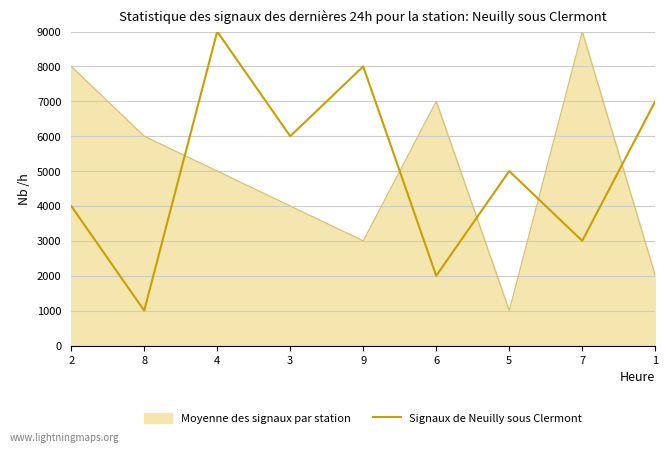

List the labels in order of Moyenne des signaux par station value, largest first.

7, 2, 6, 8, 4, 3, 9, 1, 5